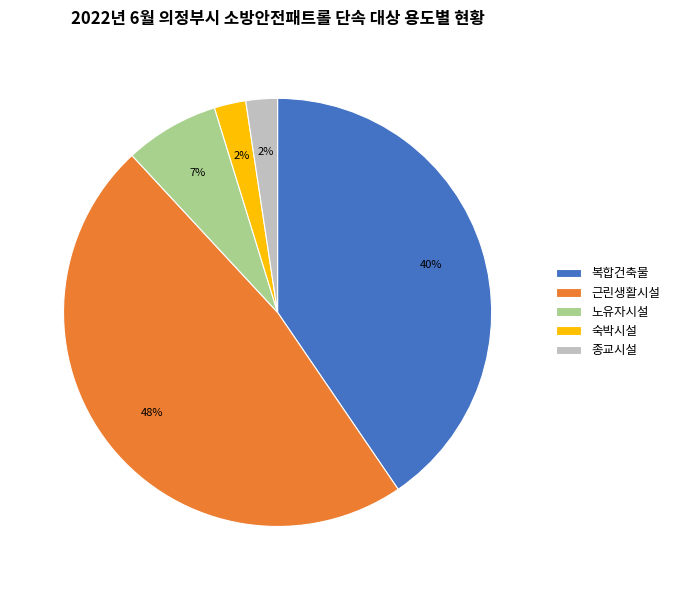

To the nearest percent, what is the average slice percentage?

20%